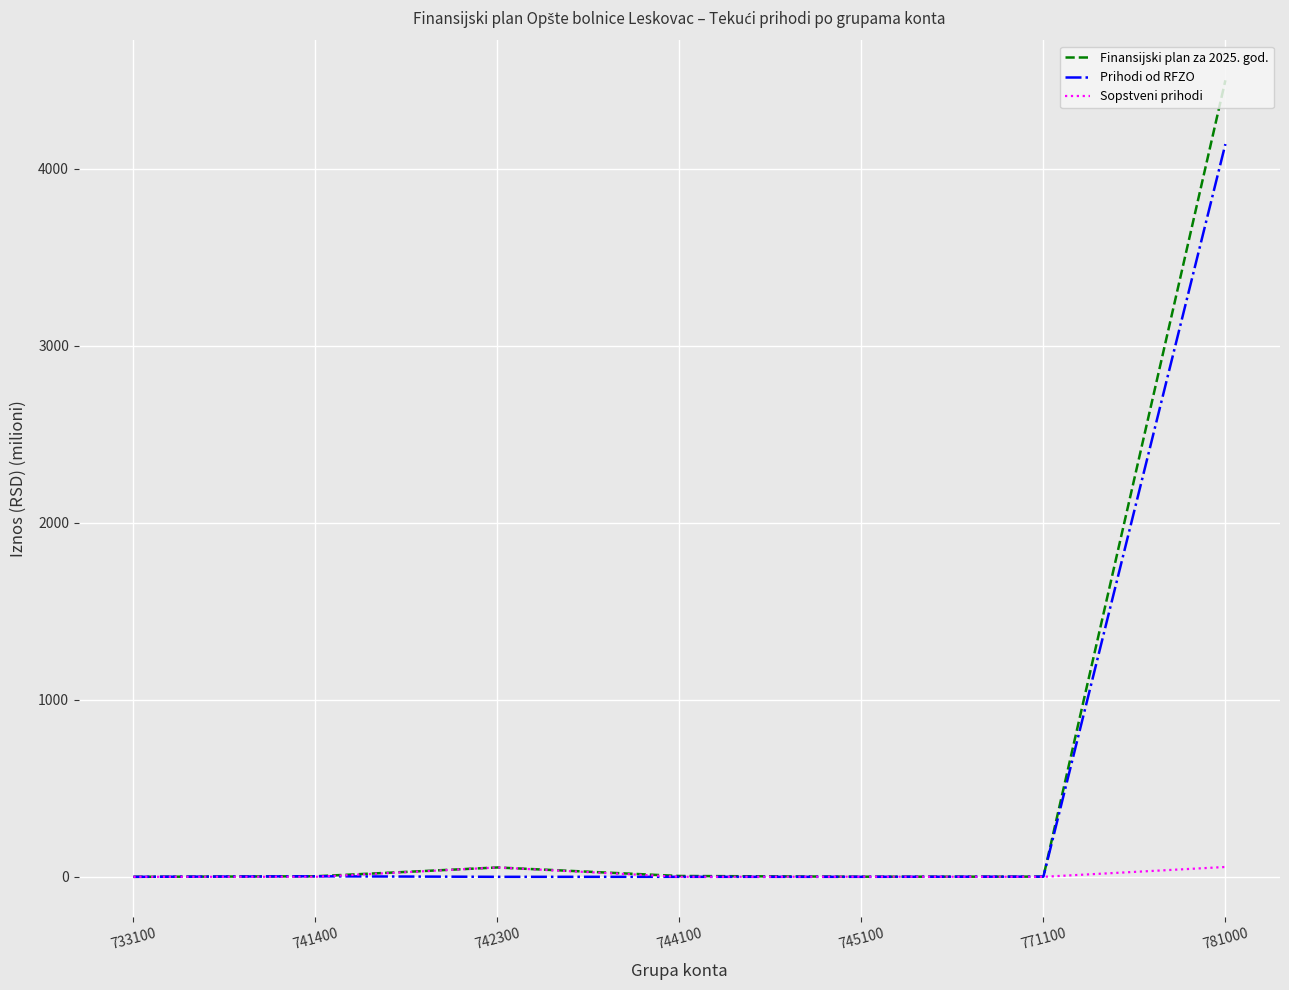

True or false: Finansijski plan za 2025. god. has more than 2 interior local peaks.

False